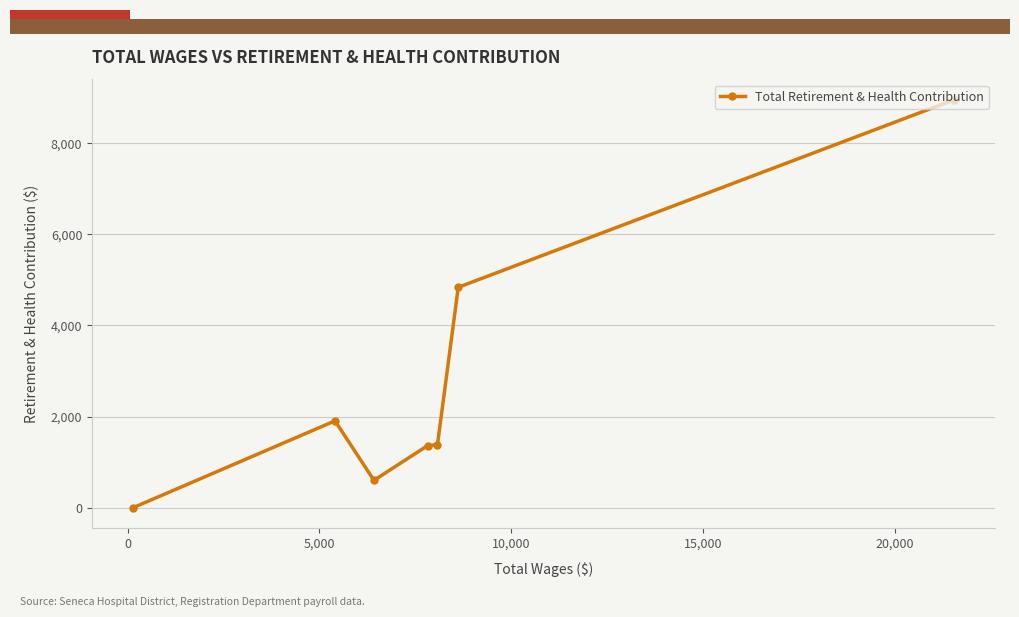

What is the value of the 1st point from the left?

0